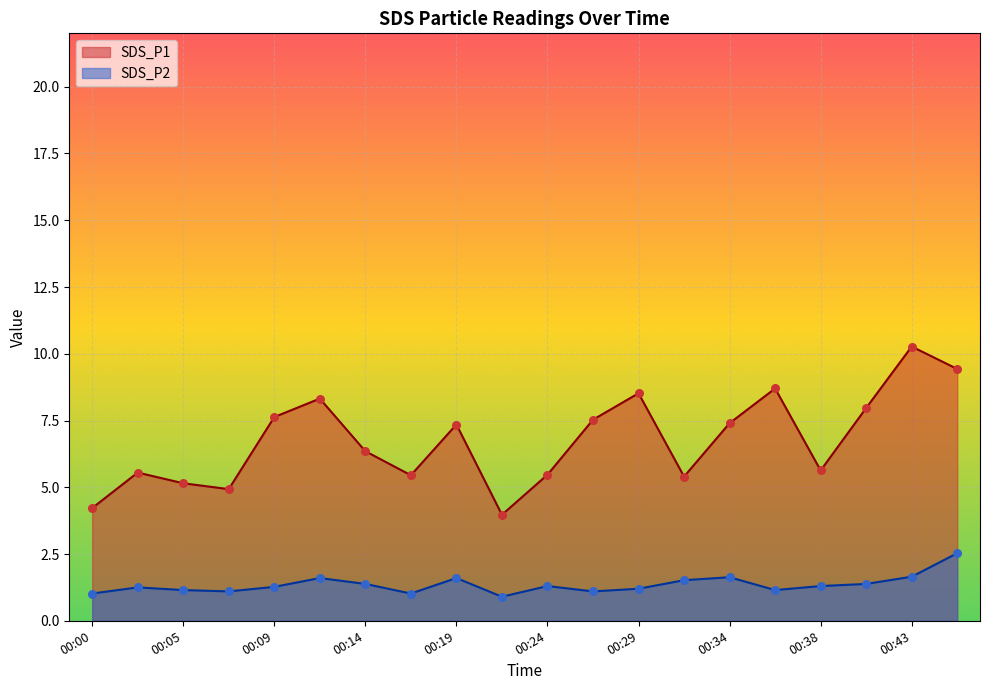

Which series has the largest Y range (max minus min)?

SDS_P1